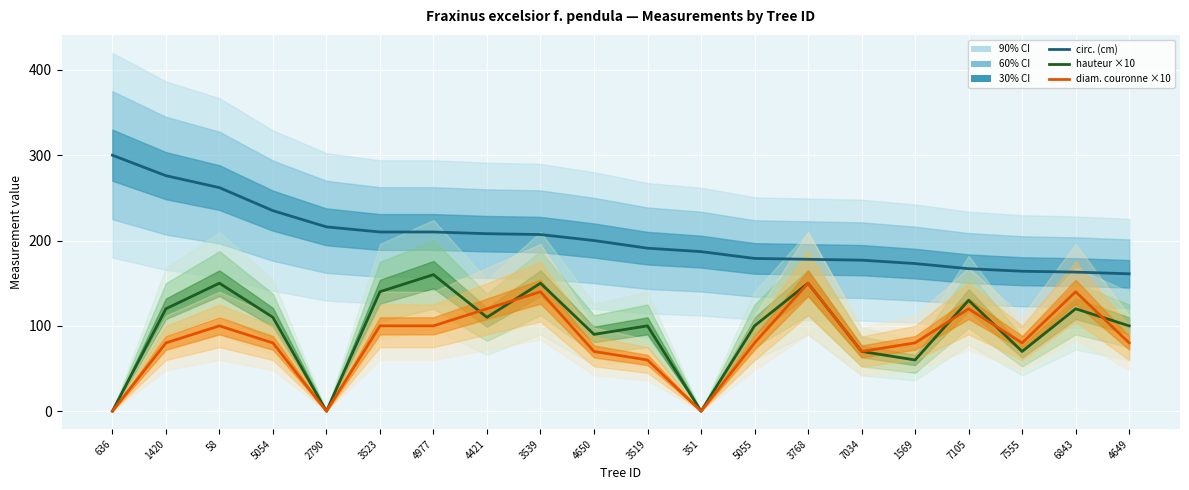

Which category has the lowest value in the circ. (cm) series?

4649